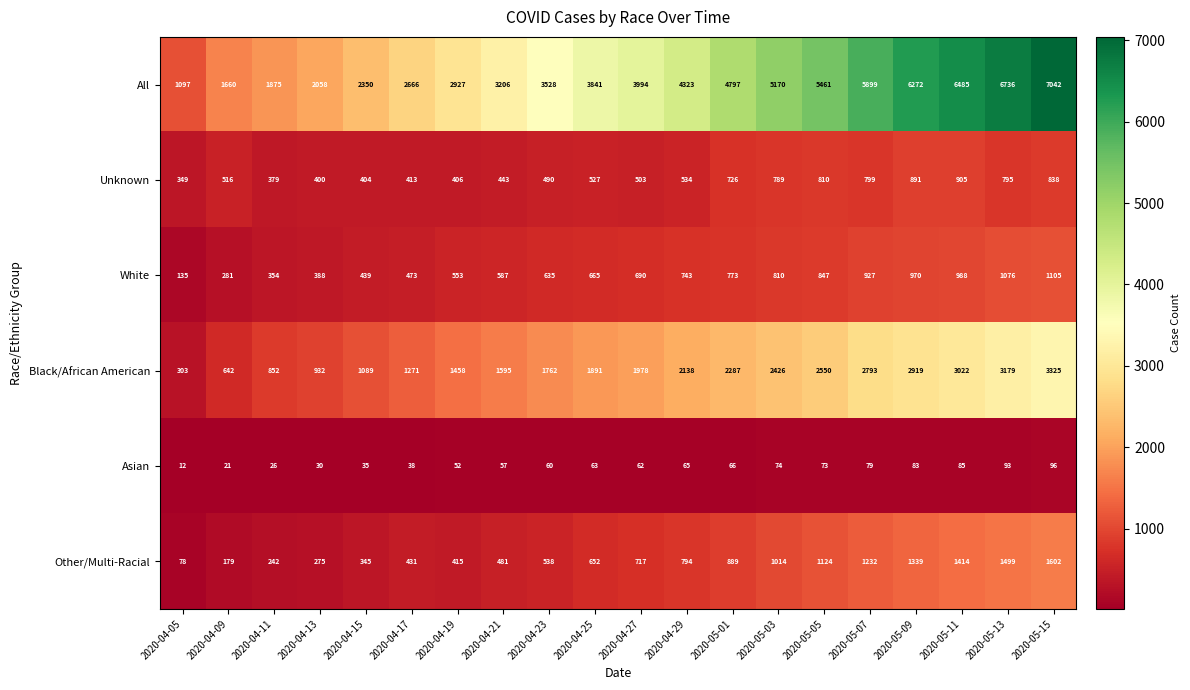

What is the smallest value displayed?

12